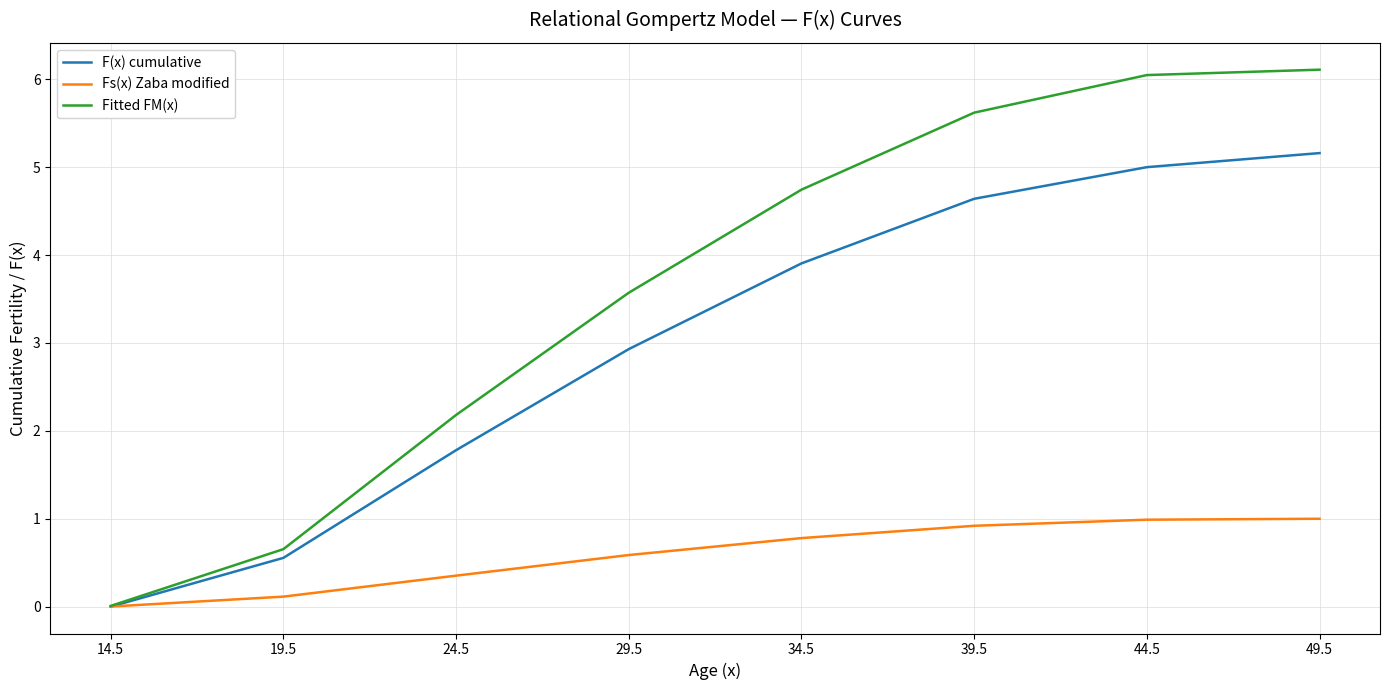

Between 24.5 and 44.5, which series saw the biggest shift?

Fitted FM(x)